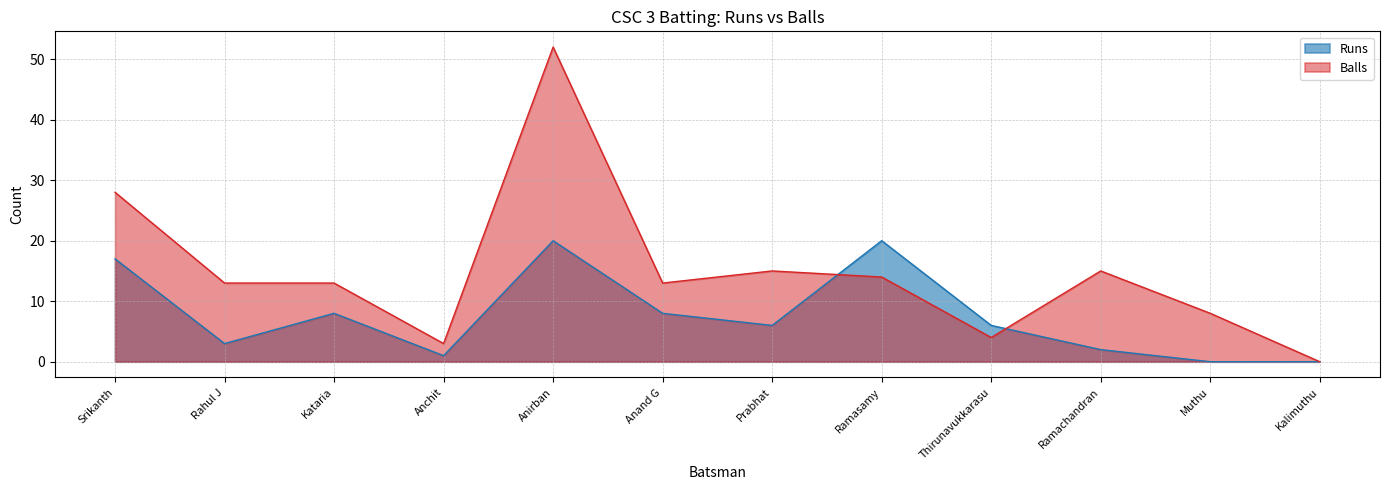

Reading right to left, extract all data points from this chart.

Runs: 0	0	2	6	20	6	8	20	1	8	3	17
Balls: 0	8	15	4	14	15	13	52	3	13	13	28